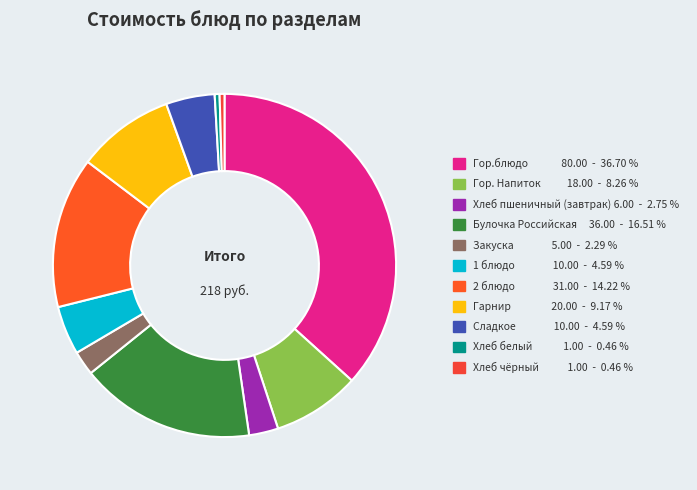

How many segments does this pie chart have?

11